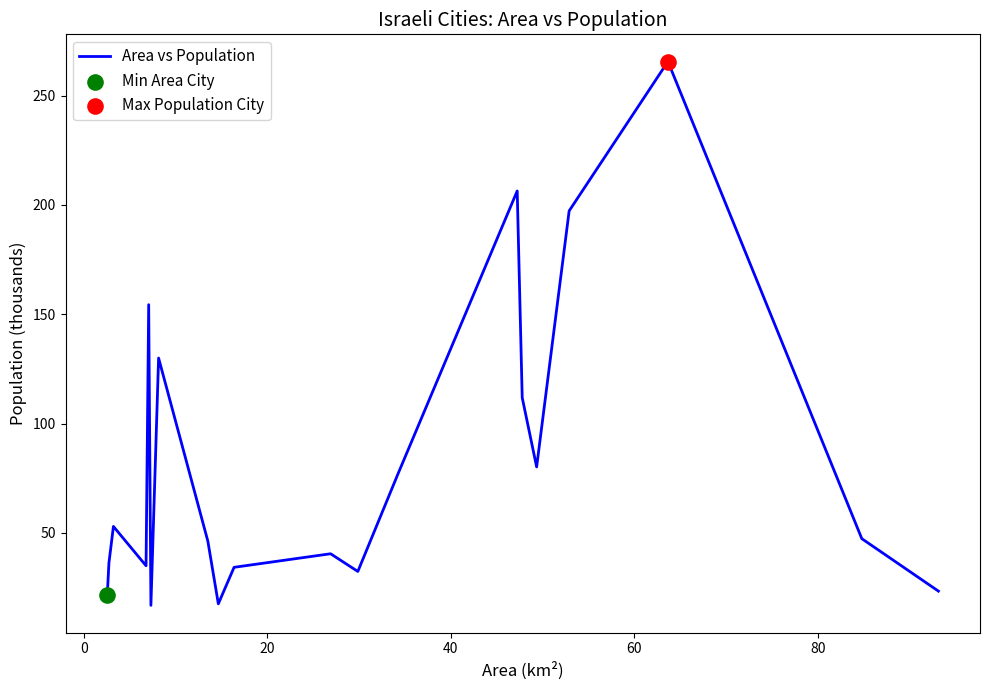

What is the difference between the maximum and minimum values?

248.7